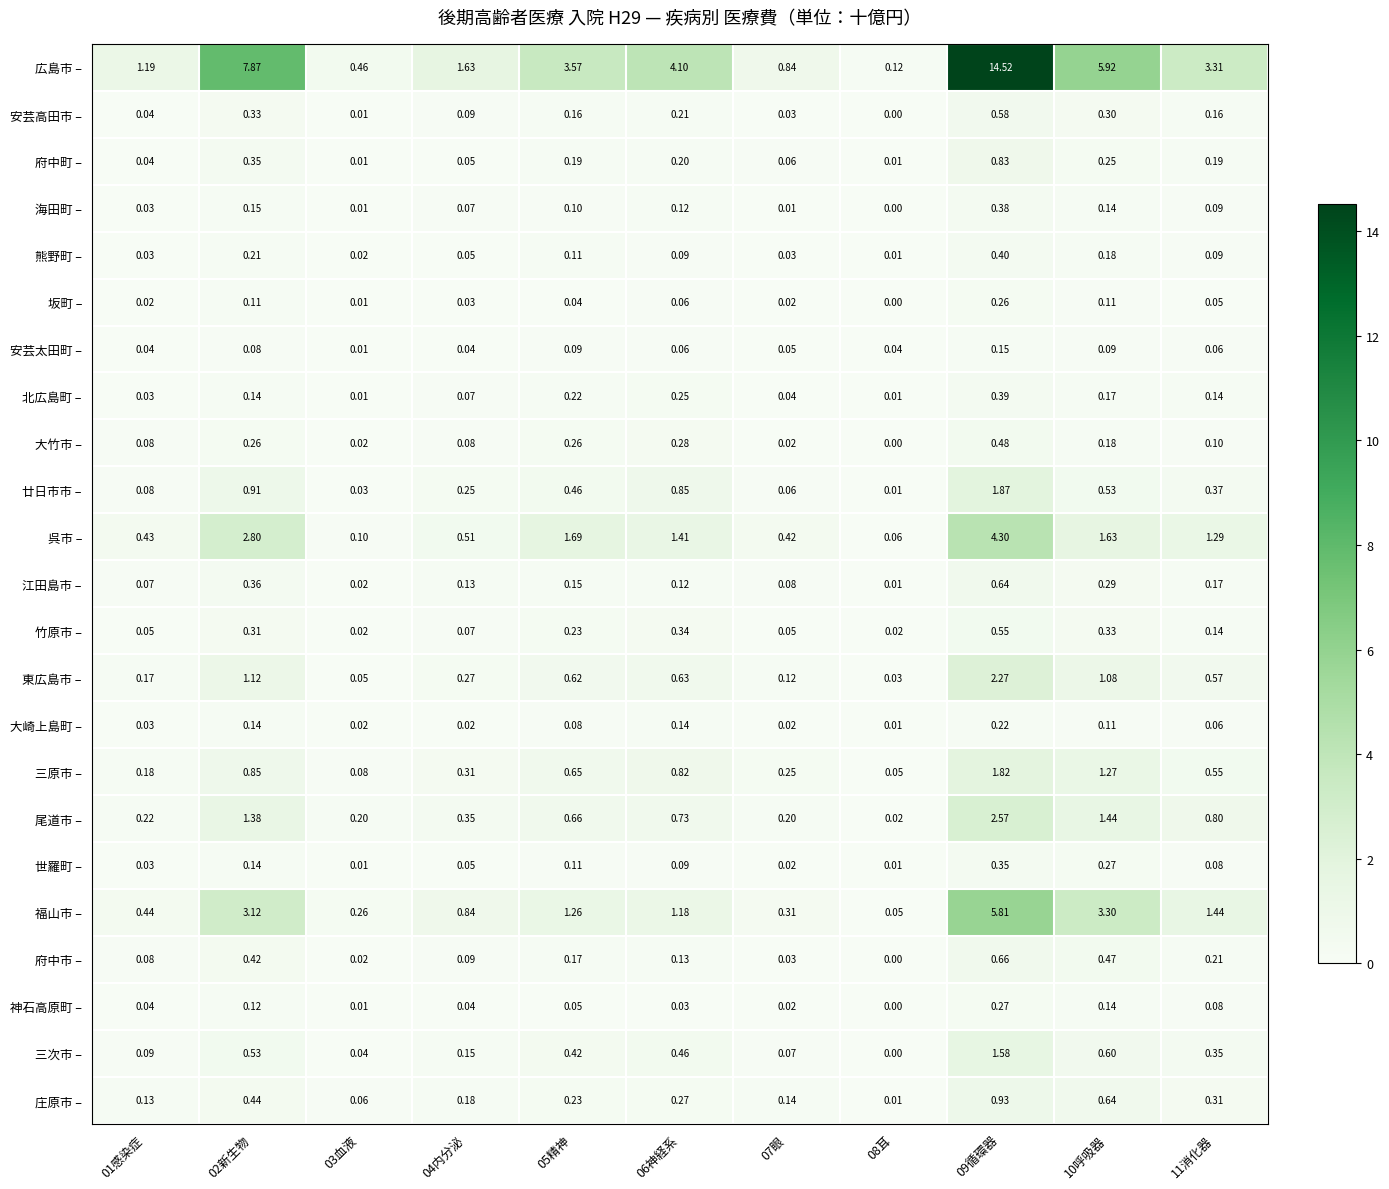

Which label corresponds to the smallest value in the chart?

08耳